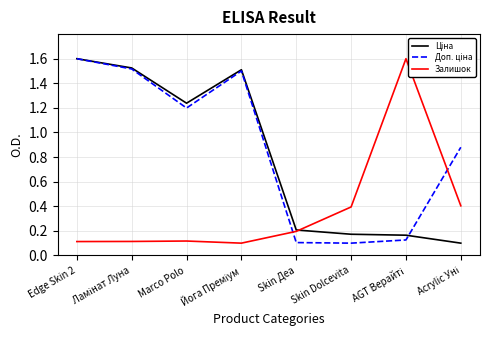

What is the average value of the Залишок series?

0.4